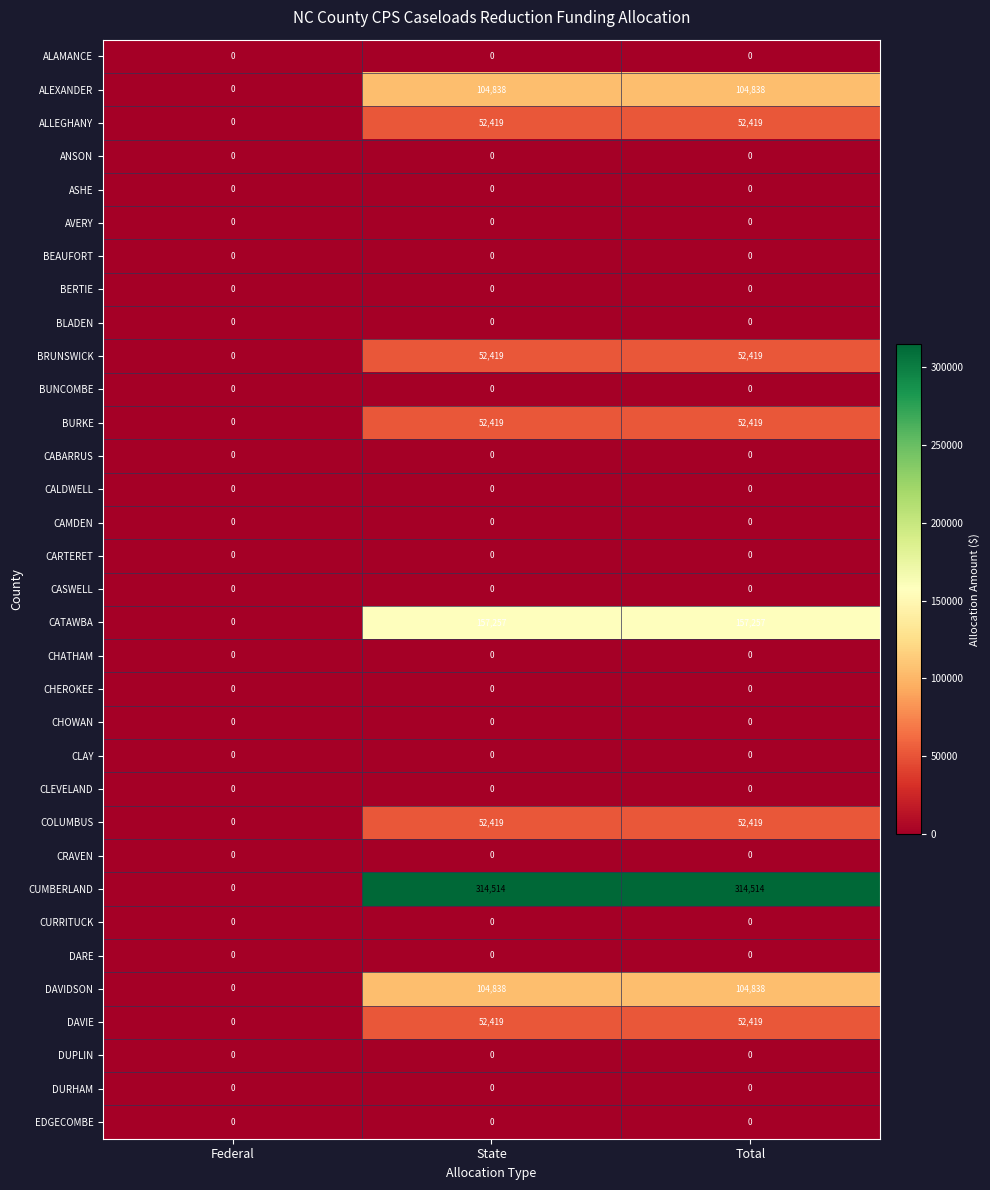

Is the value of ALEXANDER at Total greater than the value of CASWELL at Federal?

Yes